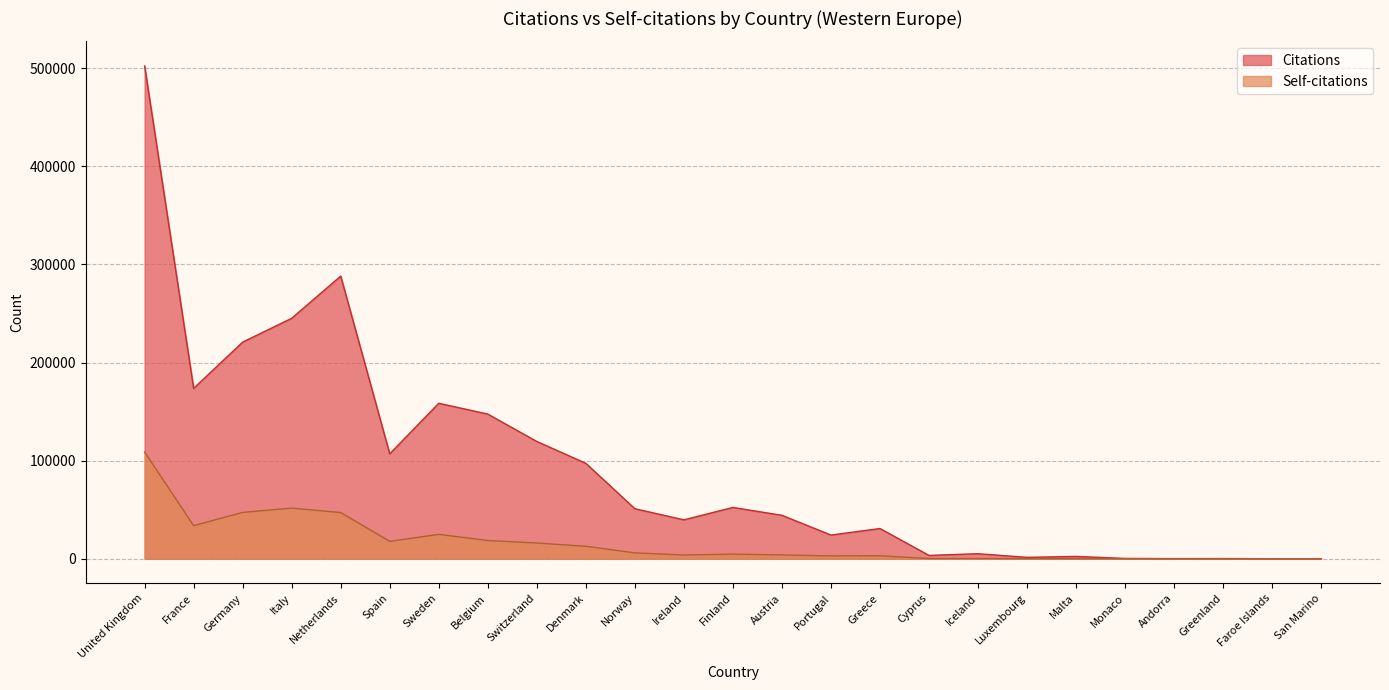

Count the number of categories in the chart.

25